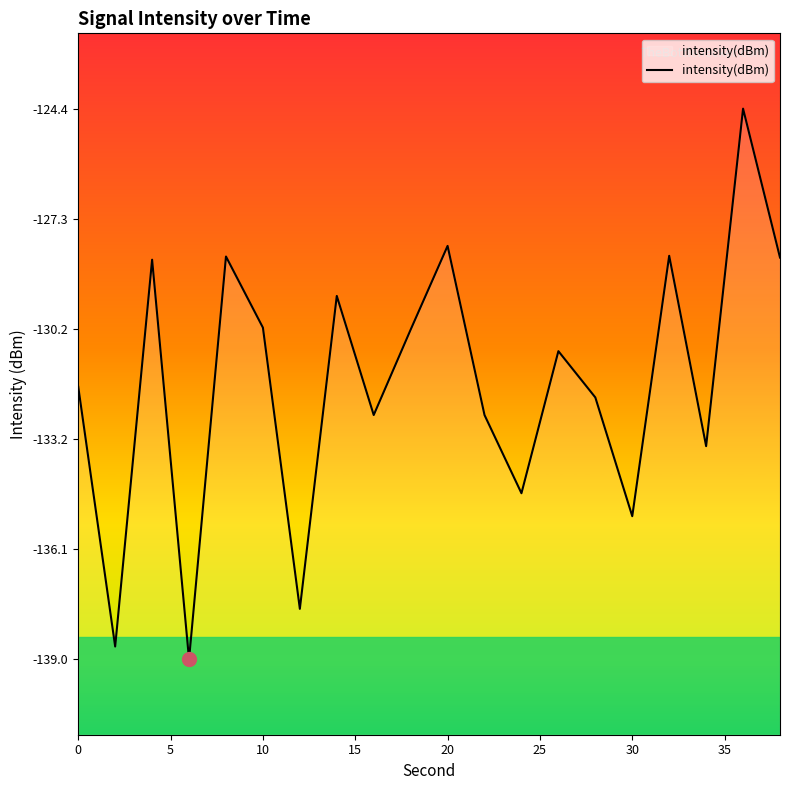

The value at 20 is -89.6. True or false?

False